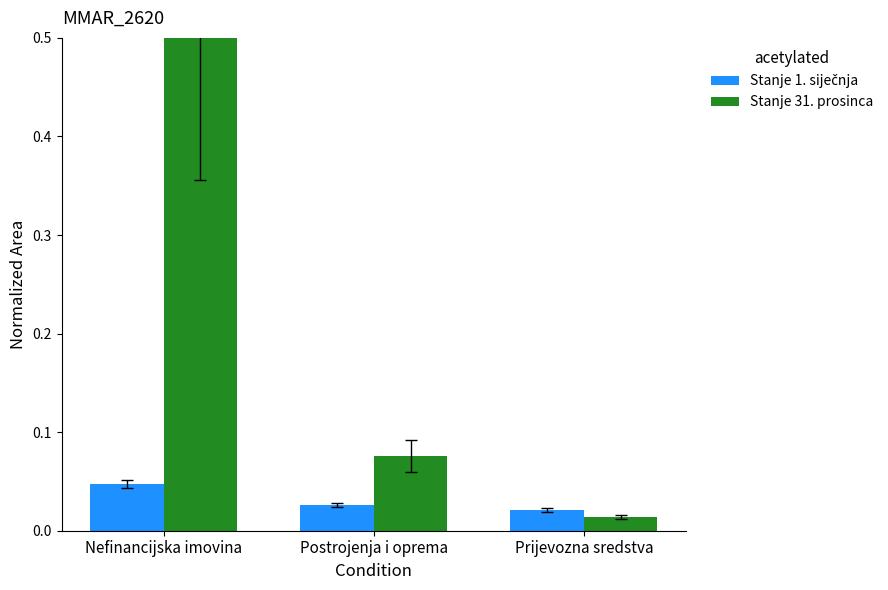

Are the bars grouped side by side (vs. stacked)?

Yes